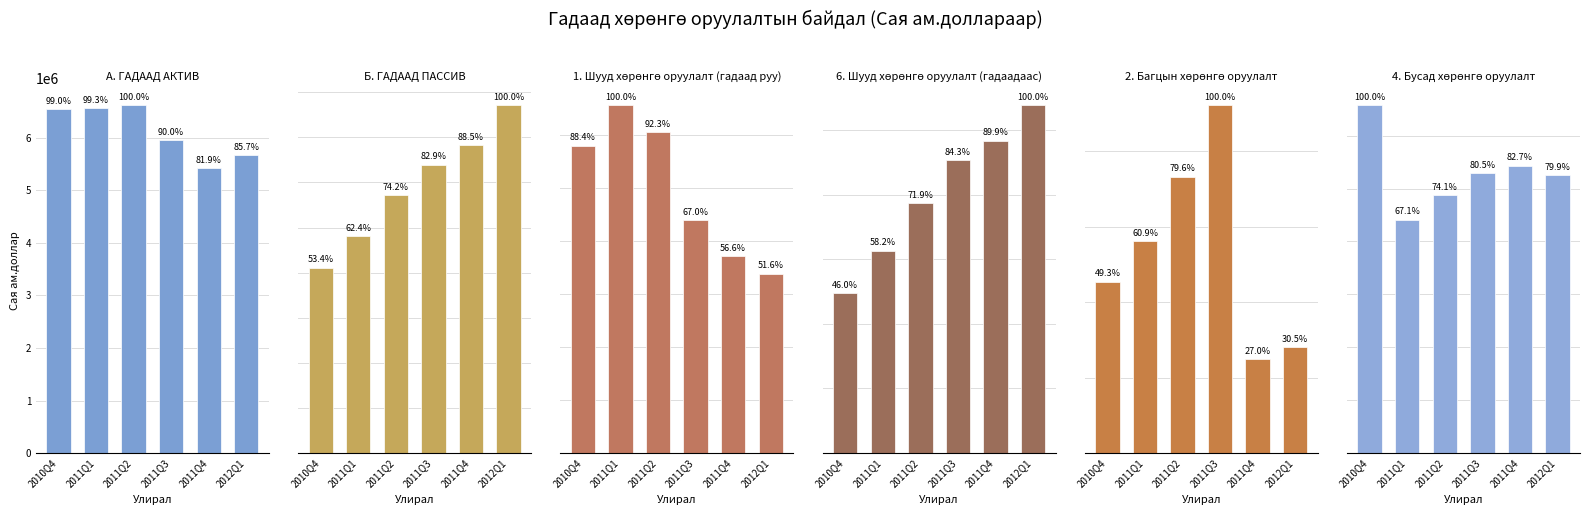

The 4. Бусад хөрөнгө оруулалт series shows 1314200.3 at 2010Q4. True or false?

True